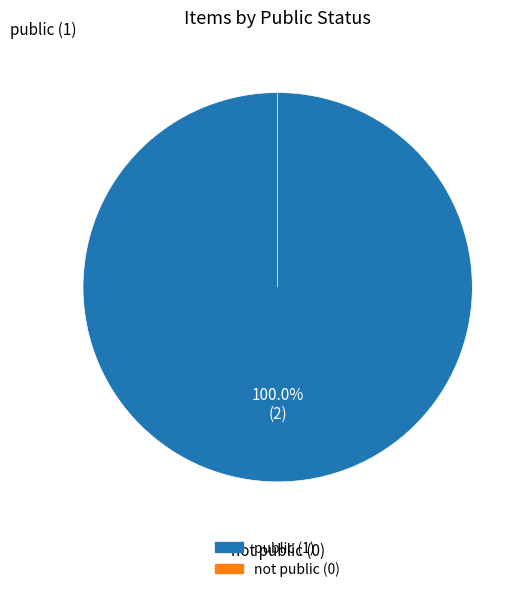

How many slices are in this pie chart?

2